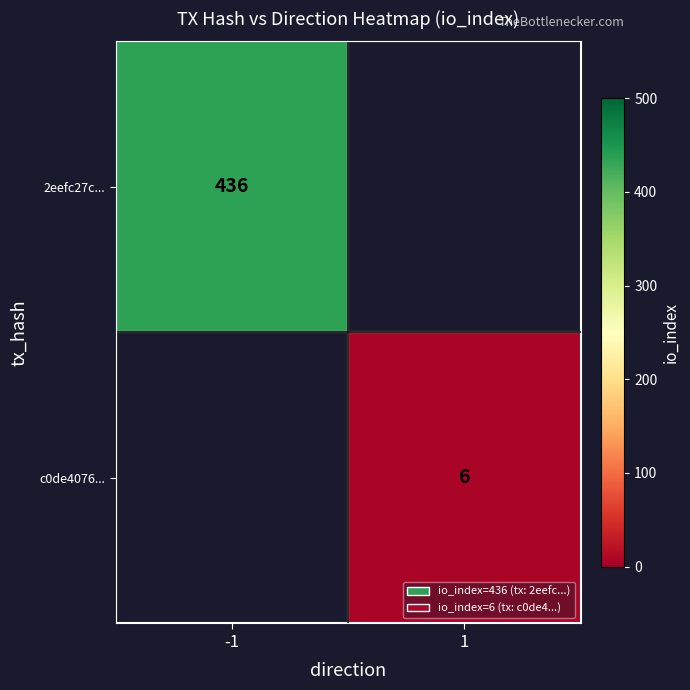

The 2eefc27c... series shows 436 at -1. True or false?

True